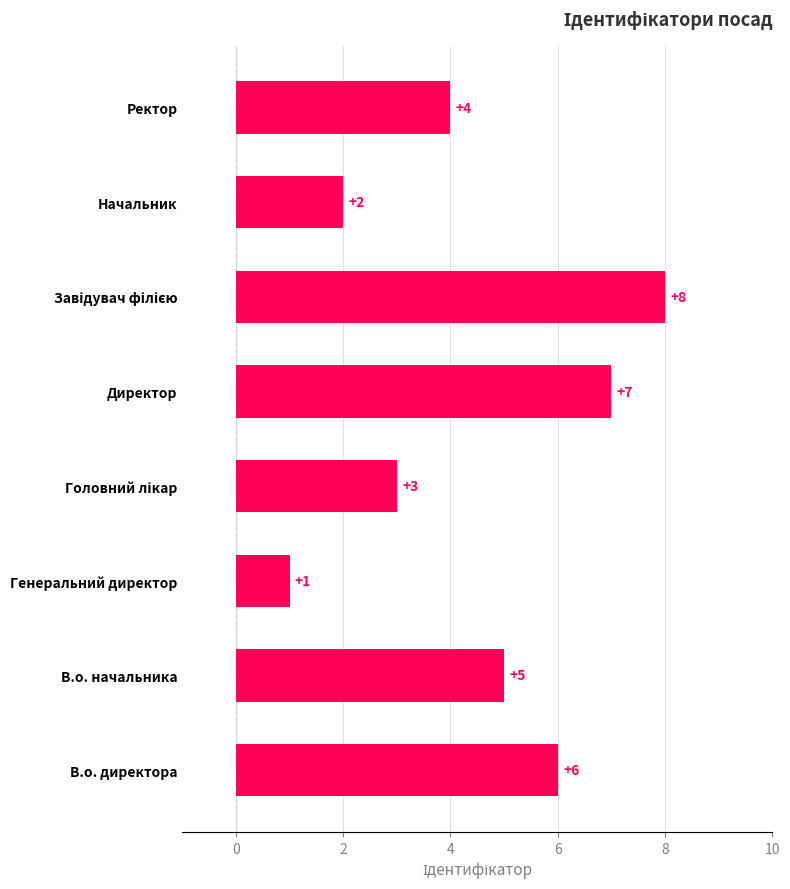

Which label corresponds to the smallest value in the chart?

Генеральний директор